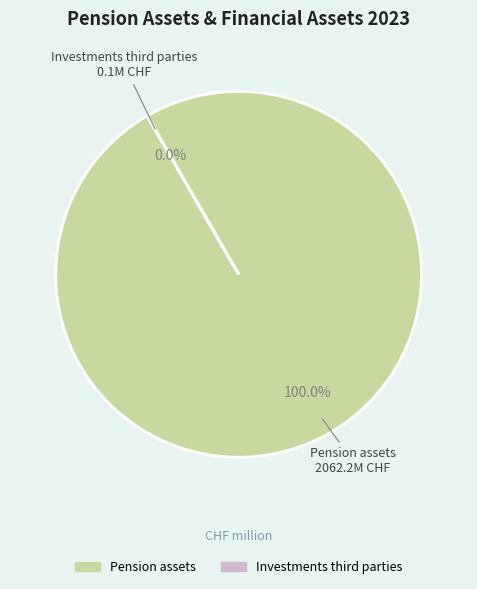

How many slices are in this pie chart?

2